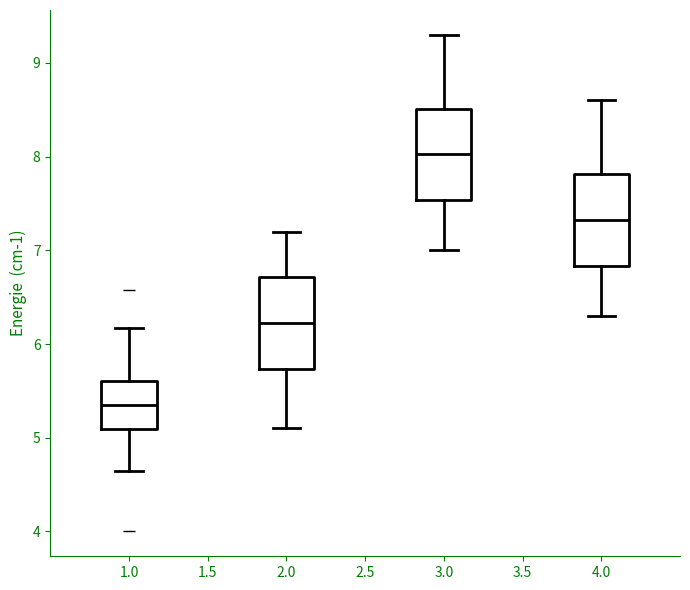

Reading left to right, read every box against the y-axis: the position of its median line, the range the box covers, and the ends of its whiskers. The values are not printed on the chart, so give them approximately, as read against the axis.

1.0: median 5.4, box 5.1 to 5.6, whiskers 4.7 to 6.2
2.0: median 6.2, box 5.7 to 6.7, whiskers 5.1 to 7.2
3.0: median 8.0, box 7.5 to 8.5, whiskers 7.0 to 9.3
4.0: median 7.3, box 6.8 to 7.8, whiskers 6.3 to 8.6